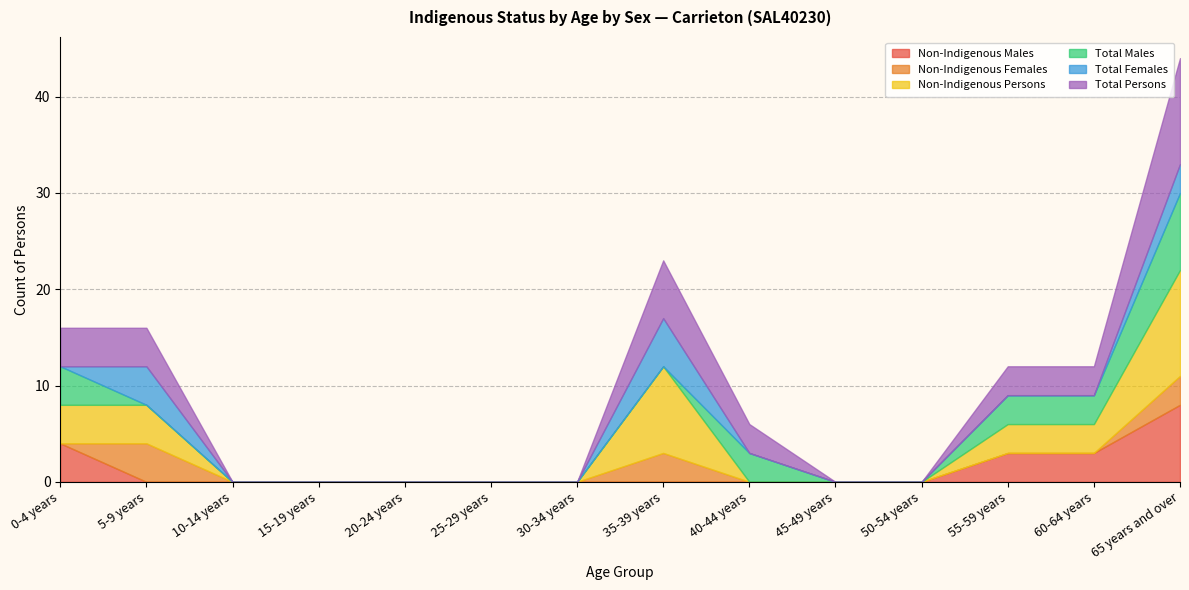

Does the chart display data point markers on the line(s)?

No